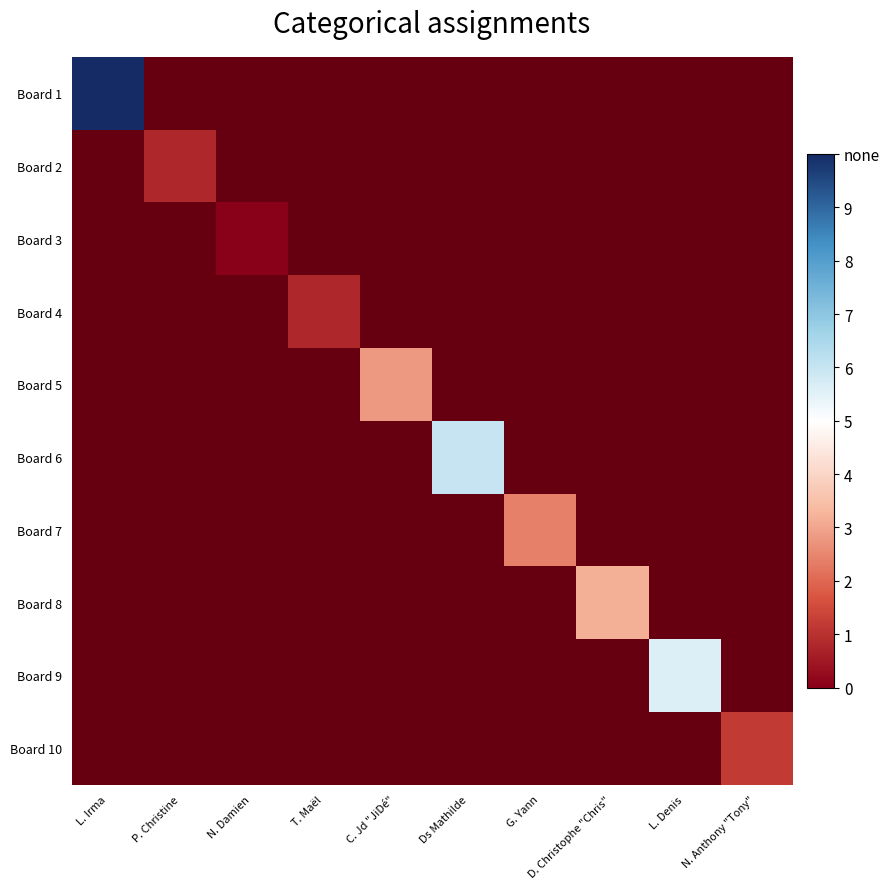

How many positive values does the Board 6 series have?

1